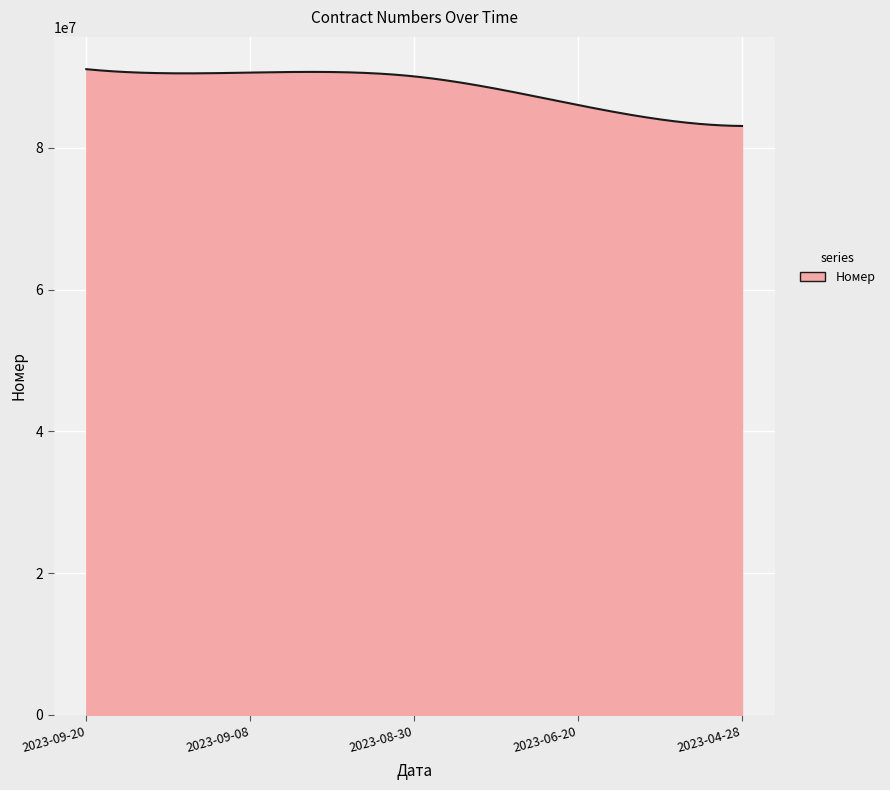

What is the difference between the maximum and minimum values?

8014933.0